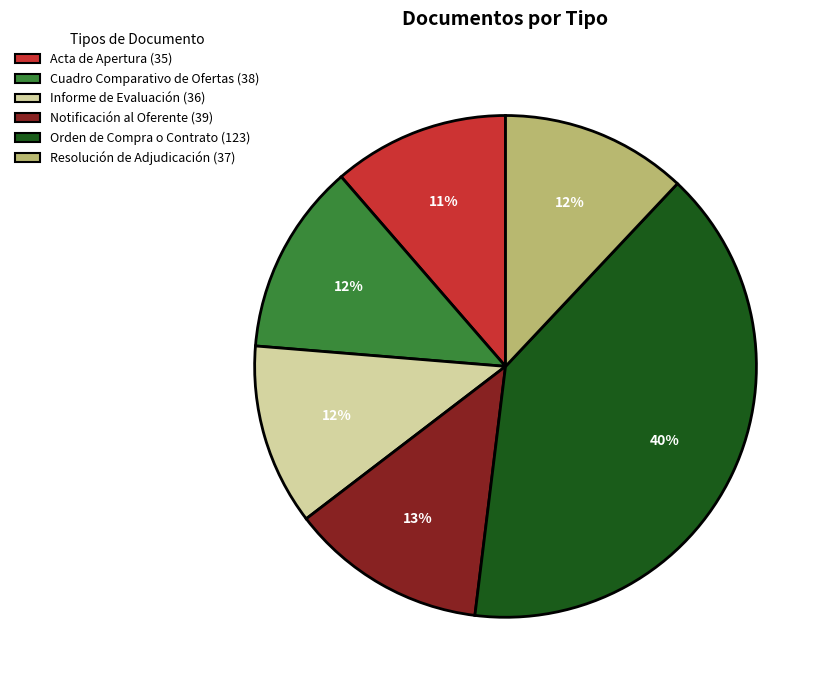

To the nearest percent, what portion does Notificación al Oferente represent?

13%